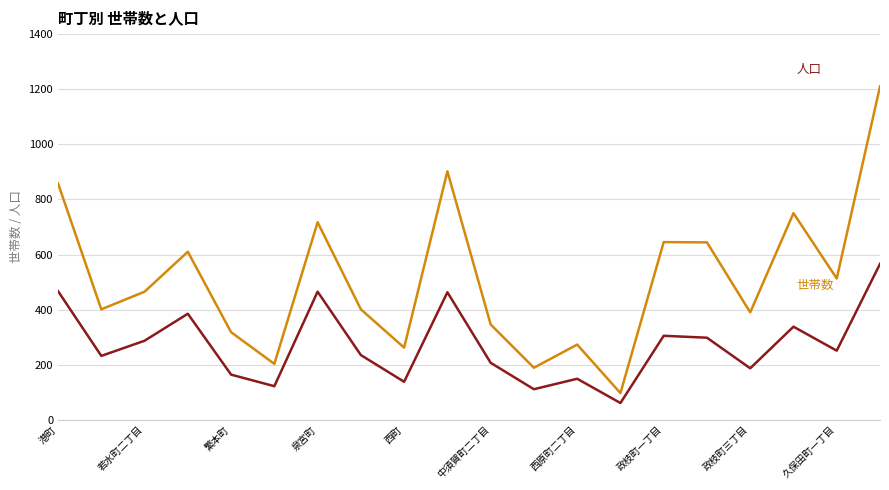

What is the maximum value shown in the chart?

1210